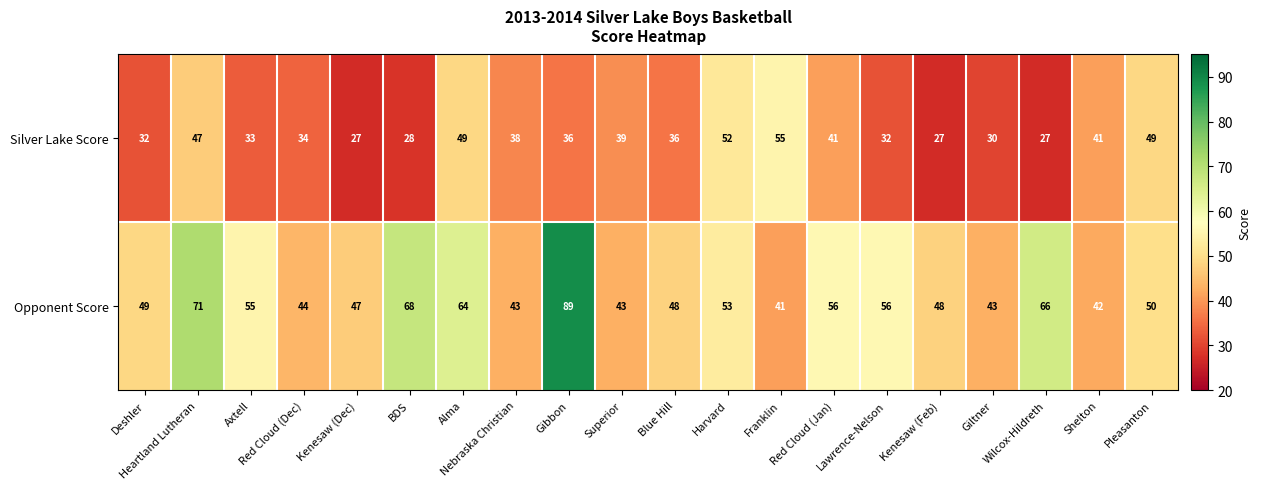

What is the maximum value for Opponent Score?

89